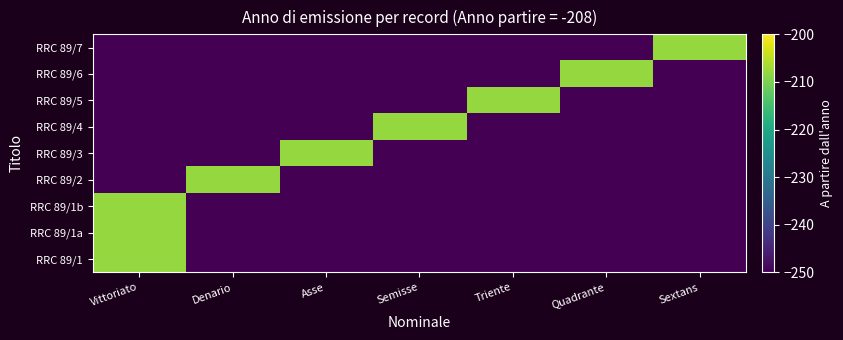

List the series in order of their peak value, lowest first.

RRC 89/1, RRC 89/1a, RRC 89/1b, RRC 89/2, RRC 89/3, RRC 89/4, RRC 89/5, RRC 89/6, RRC 89/7